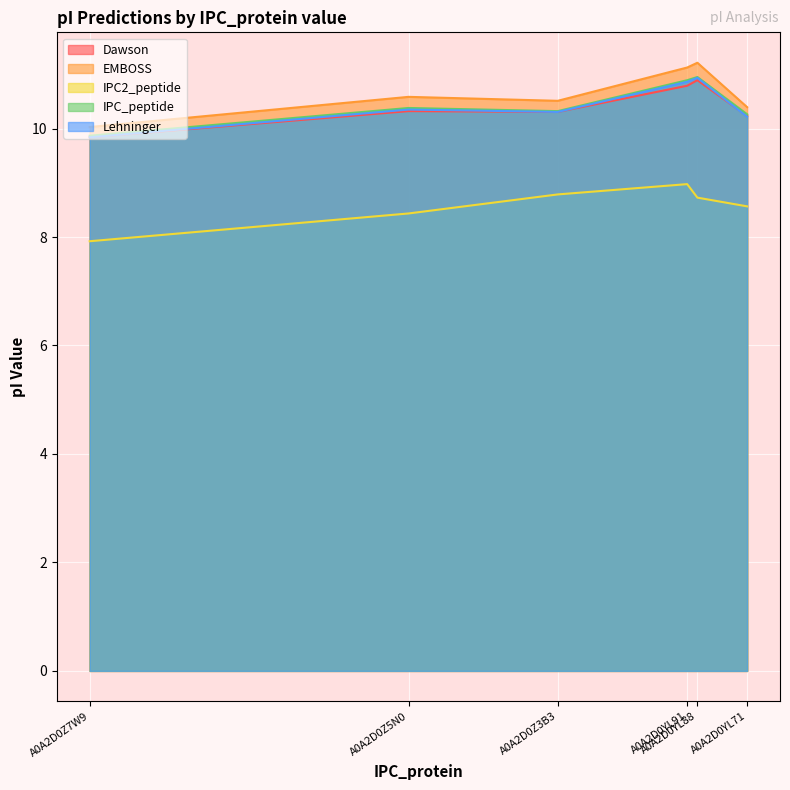

What is the total value across all series at A0A2D0YL88?

52.7